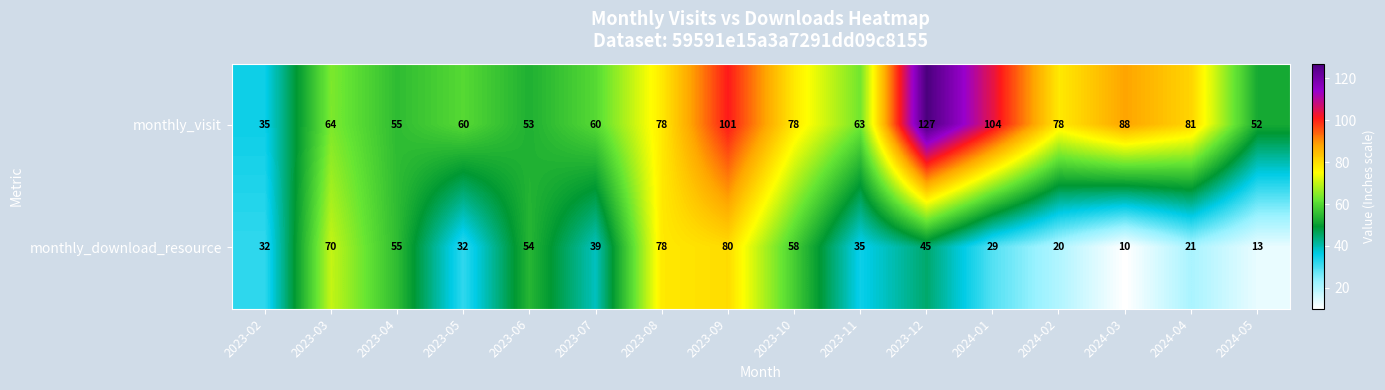

Which series changed the most between 2023-03 and 2023-06?

monthly_download_resource